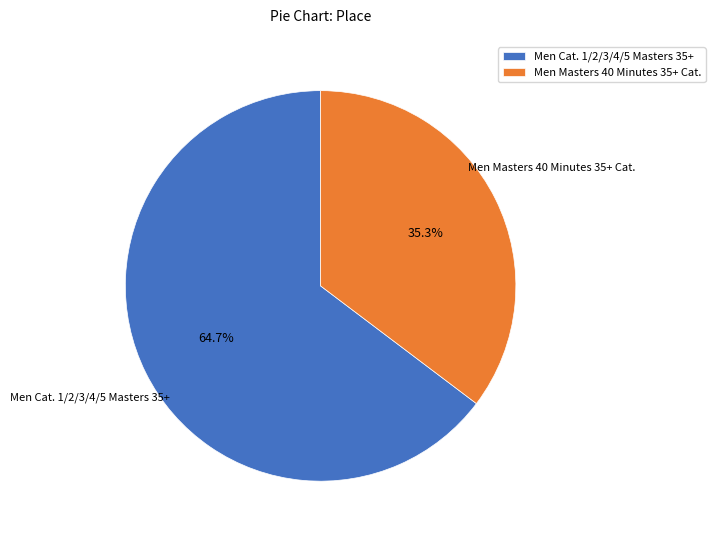

To the nearest percent, what is the combined percentage of Men Masters 40 Minutes 35+ Cat. and Men Cat. 1/2/3/4/5 Masters 35+?

100%